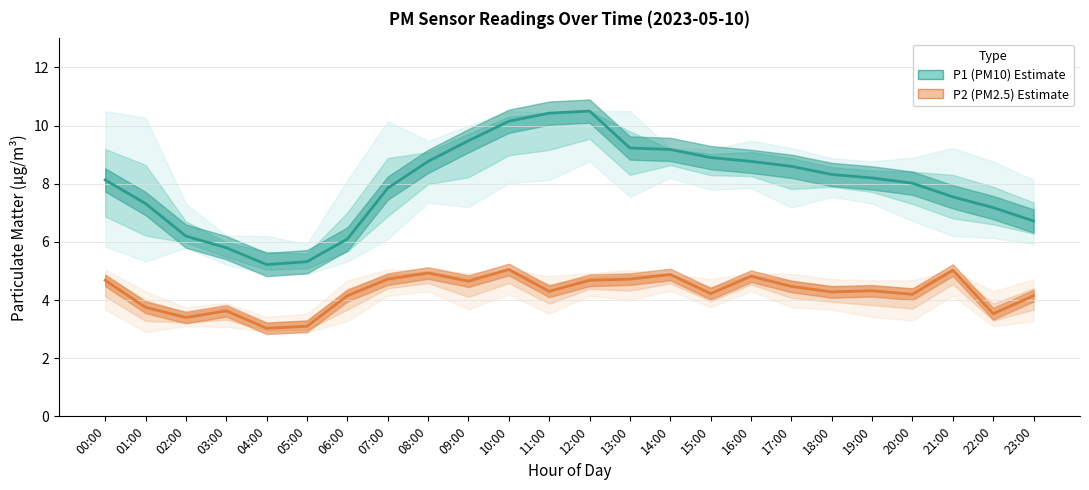

At which category is the sum across all series the highest?

10:00